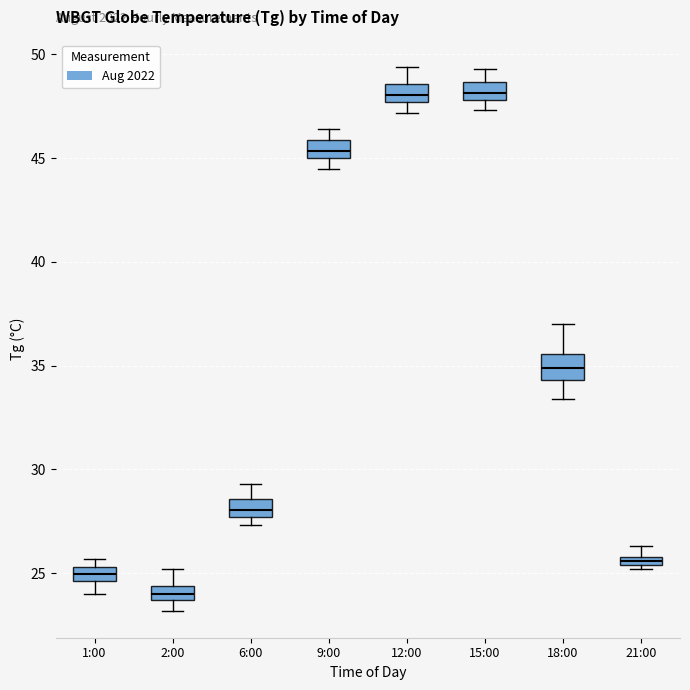

Where does the median line of the box for 1:00 sit on the y-axis? The values are not printed on the chart, so give them approximately, as read against the axis.

25.0